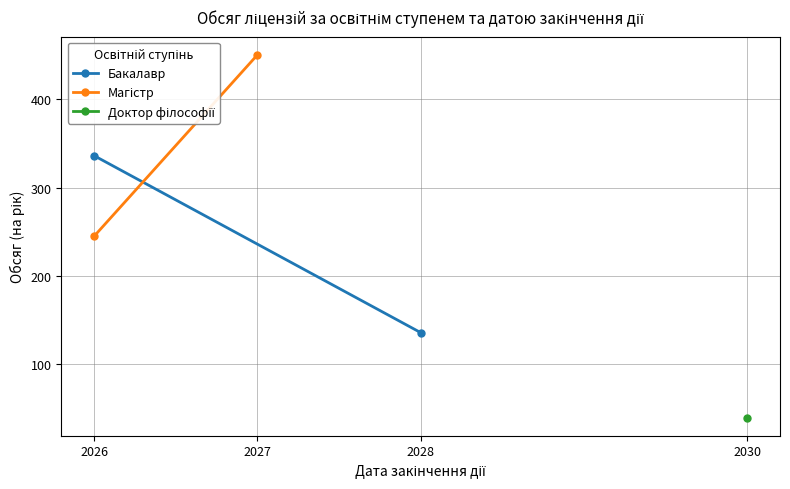

What is the sum of all Бакалавр values?

472